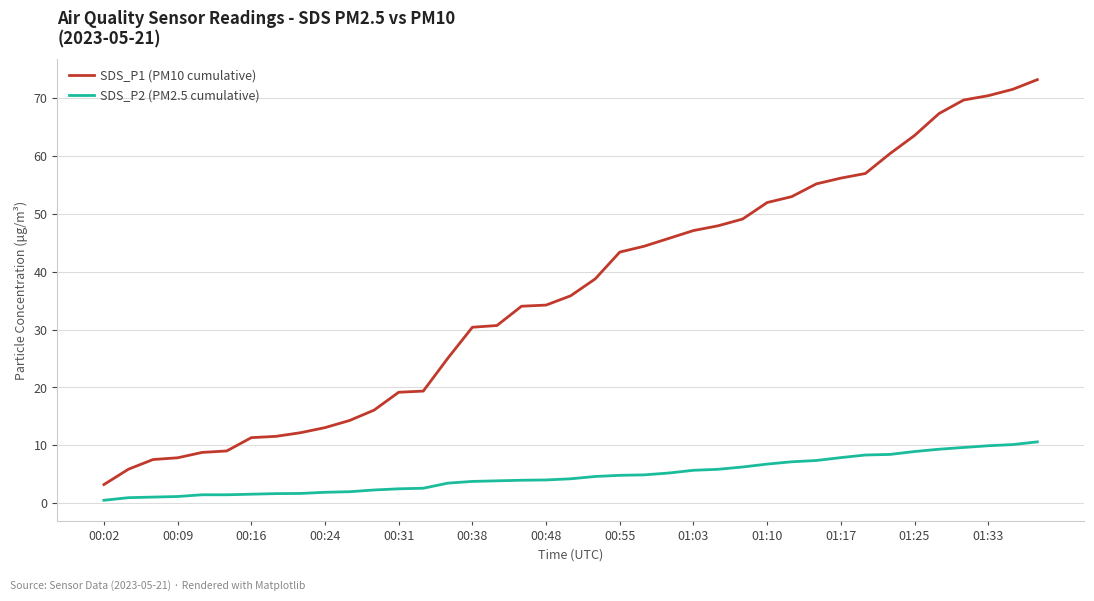

What is the average value of the SDS_P2 (PM2.5 cumulative) series?

4.8